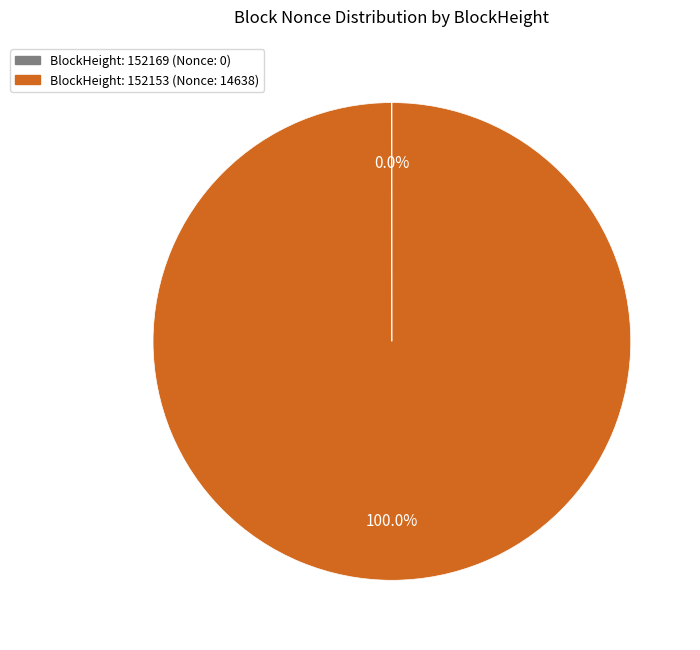

Is there any slice that represents more than half of the pie?

Yes